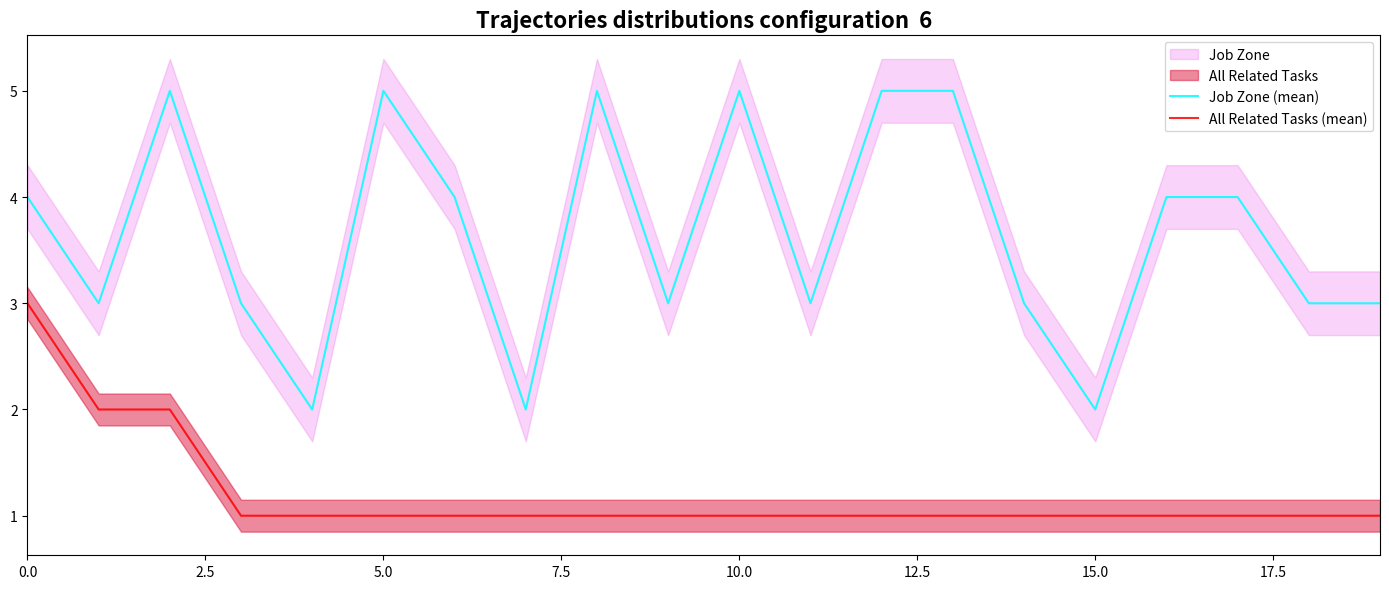

The value of Job Zone (mean) at 0.0 is 4. True or false?

True